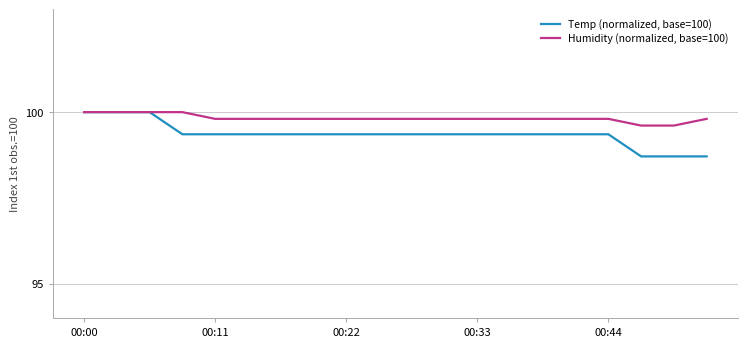

Which series has the largest total across all categories?

Humidity (normalized, base=100)